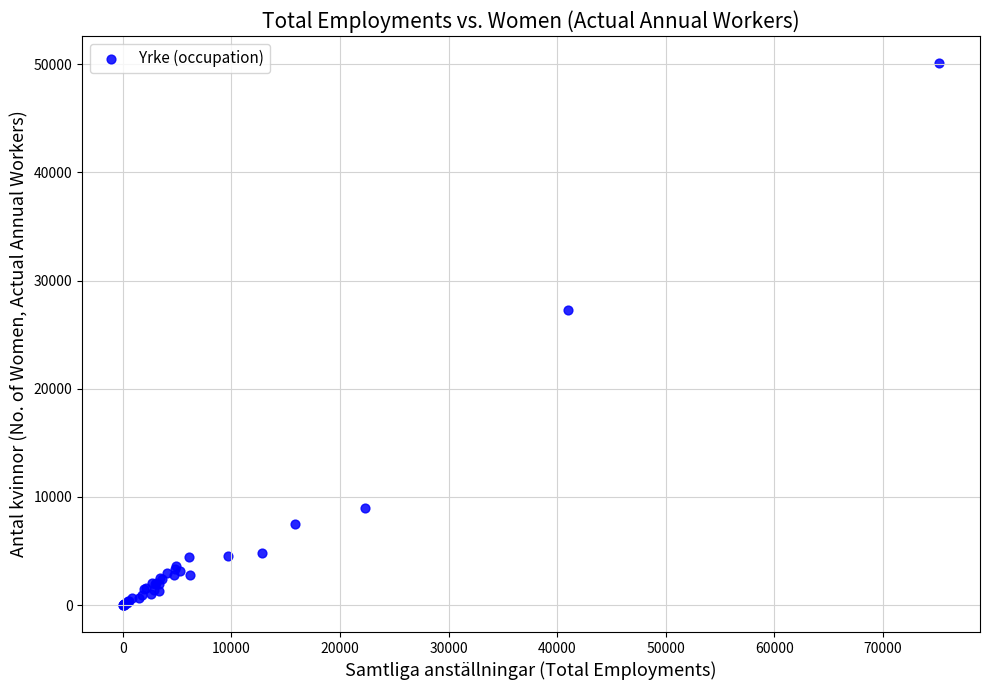

What Y value in the scatter plot is closest to 25054?

27256.1